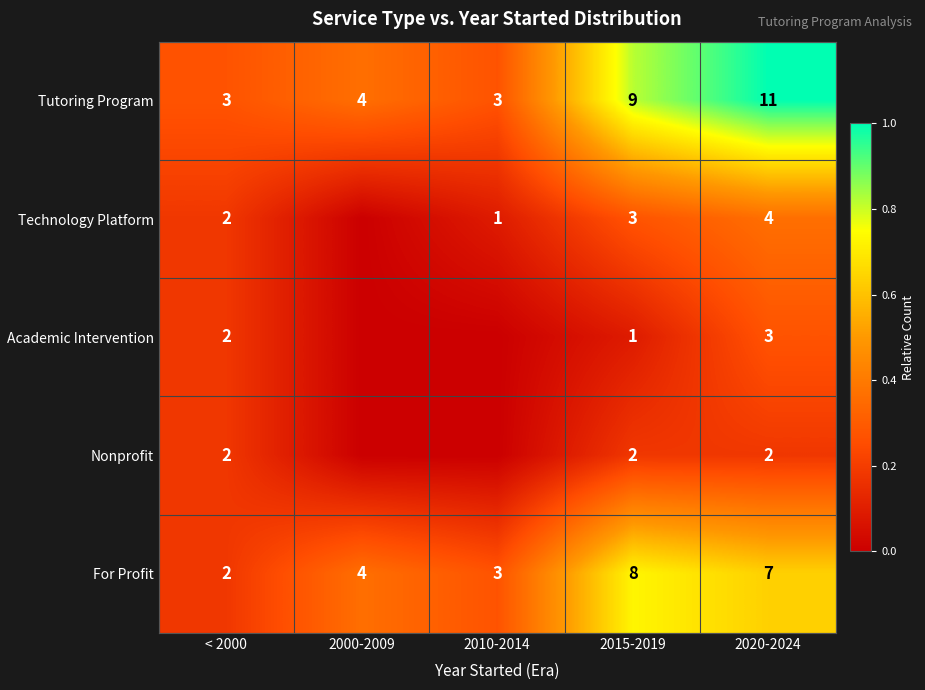

Read the Tutoring Program value at 2015-2019.

9